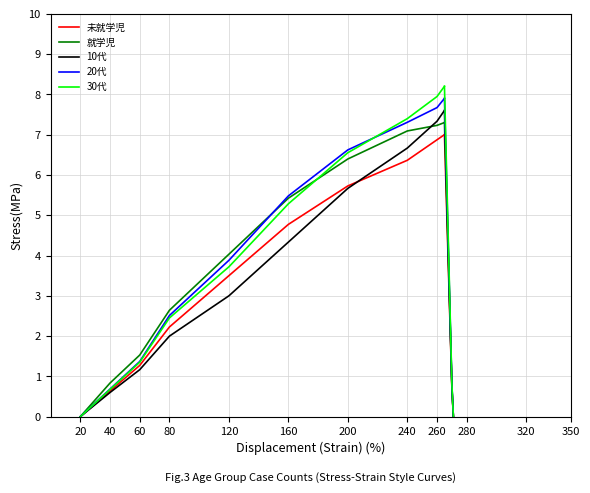

Which series has the largest total across all categories?

30代